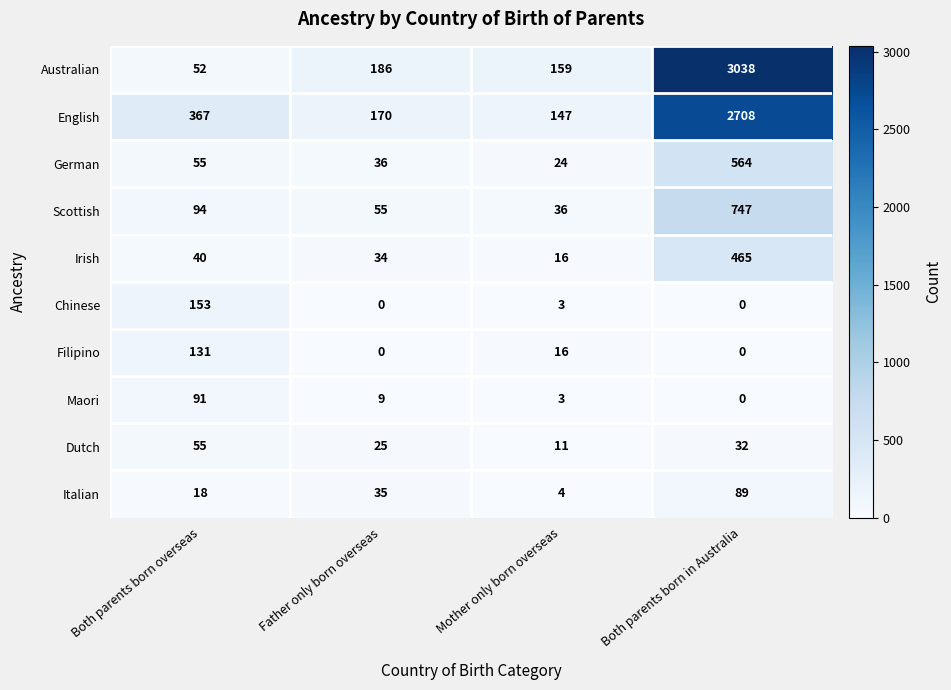

Which series has the largest total across all categories?

Australian